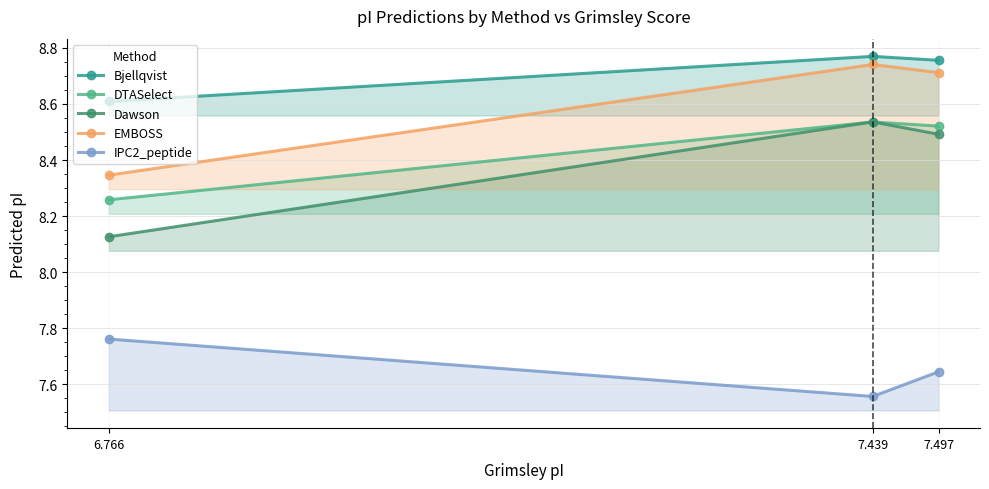

What is the spread (max minus min) of values at 7.439?

1.2